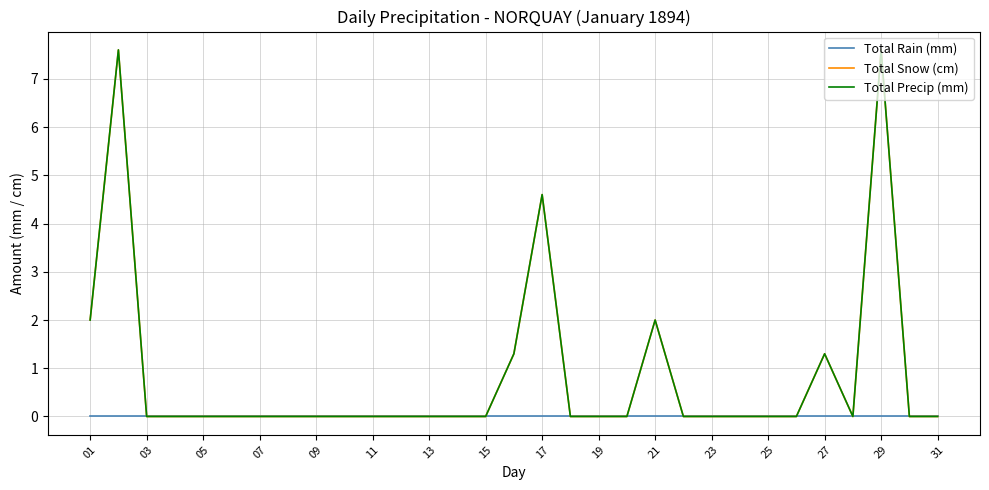

Reading left to right, extract all data points from this chart.

Total Rain (mm): 0.0	0.0	0.0	0.0	0.0	0.0	0.0	0.0	0.0	0.0	0.0	0.0	0.0	0.0	0.0	0.0	0.0	0.0	0.0	0.0	0.0	0.0	0.0	0.0	0.0	0.0	0.0	0.0	0.0	0.0	0.0
Total Snow (cm): 2.0	7.6	0.0	0.0	0.0	0.0	0.0	0.0	0.0	0.0	0.0	0.0	0.0	0.0	0.0	1.3	4.6	0.0	0.0	0.0	2.0	0.0	0.0	0.0	0.0	0.0	1.3	0.0	7.6	0.0	0.0
Total Precip (mm): 2.0	7.6	0.0	0.0	0.0	0.0	0.0	0.0	0.0	0.0	0.0	0.0	0.0	0.0	0.0	1.3	4.6	0.0	0.0	0.0	2.0	0.0	0.0	0.0	0.0	0.0	1.3	0.0	7.6	0.0	0.0